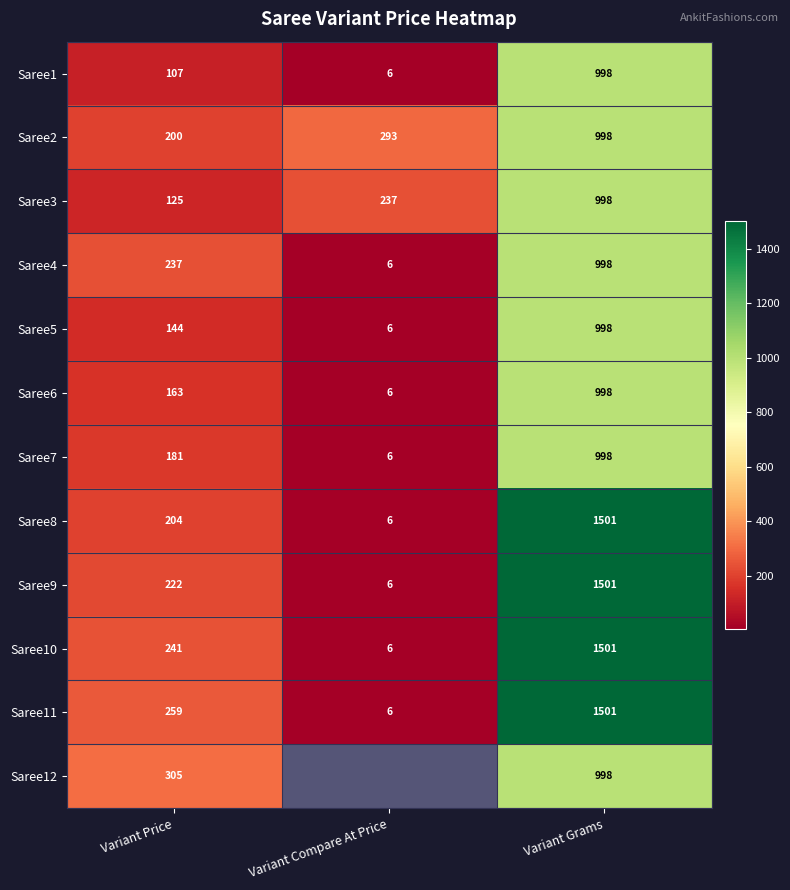

The value of Saree7 at Variant Price is 265. True or false?

False